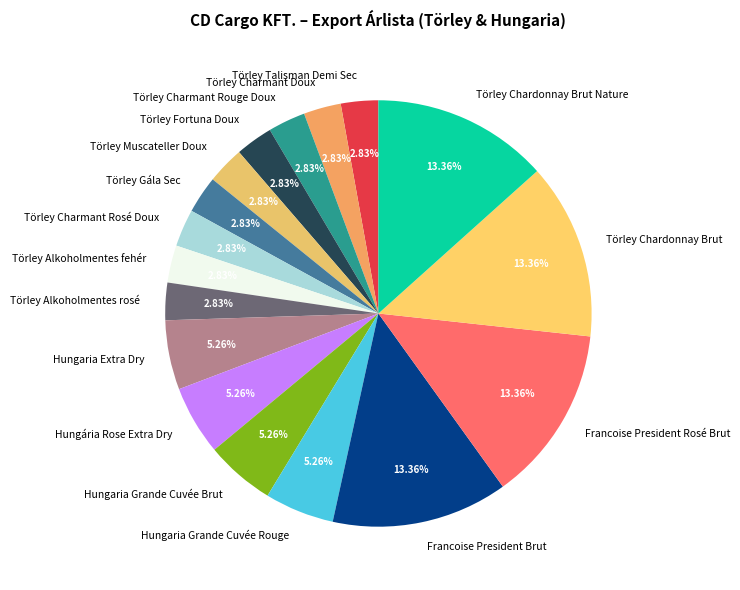

The Hungaria Extra Dry slice represents 5% of the pie. True or false?

True